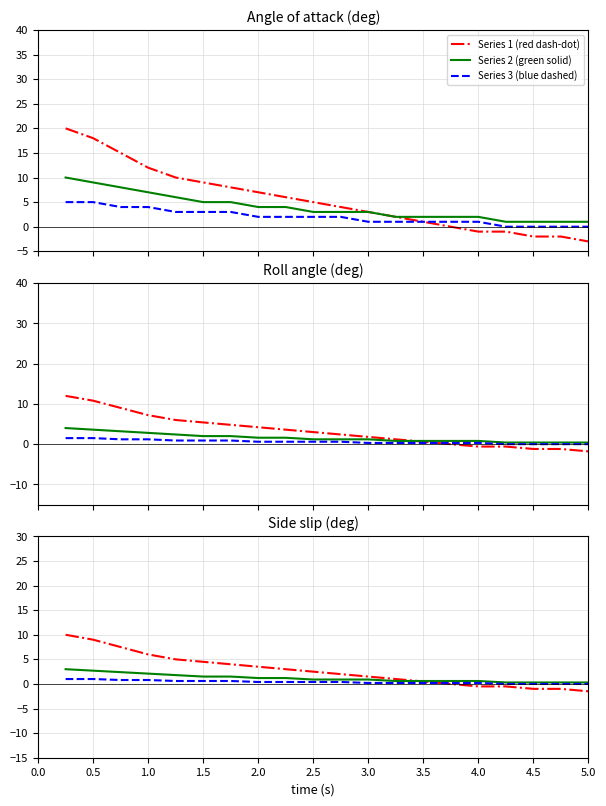

How many series are shown in this chart?

3